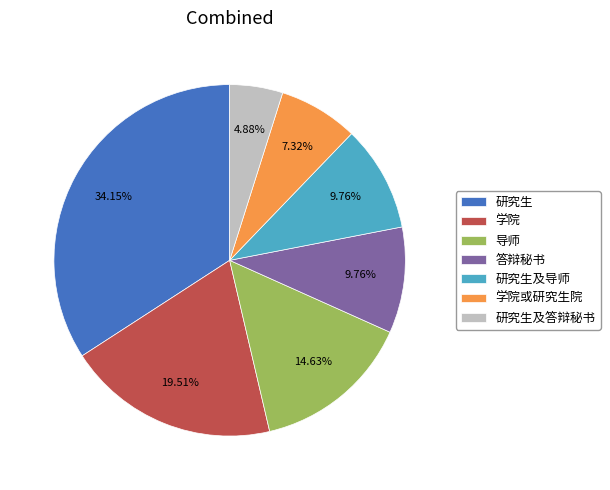

What is the largest slice in the pie chart?

研究生